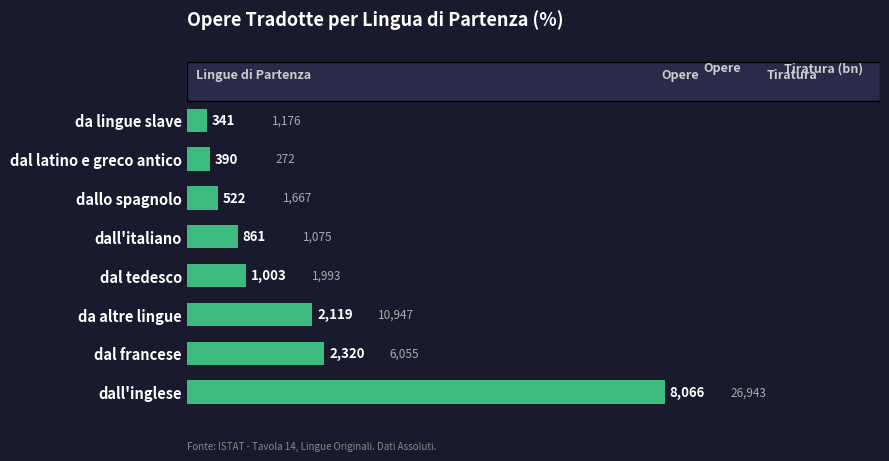

How many series are shown in this chart?

1